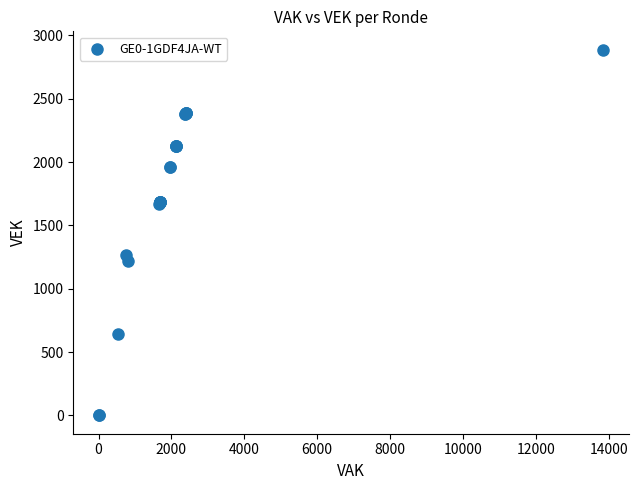

What Y value in the scatter plot is closest to 1444?

1267